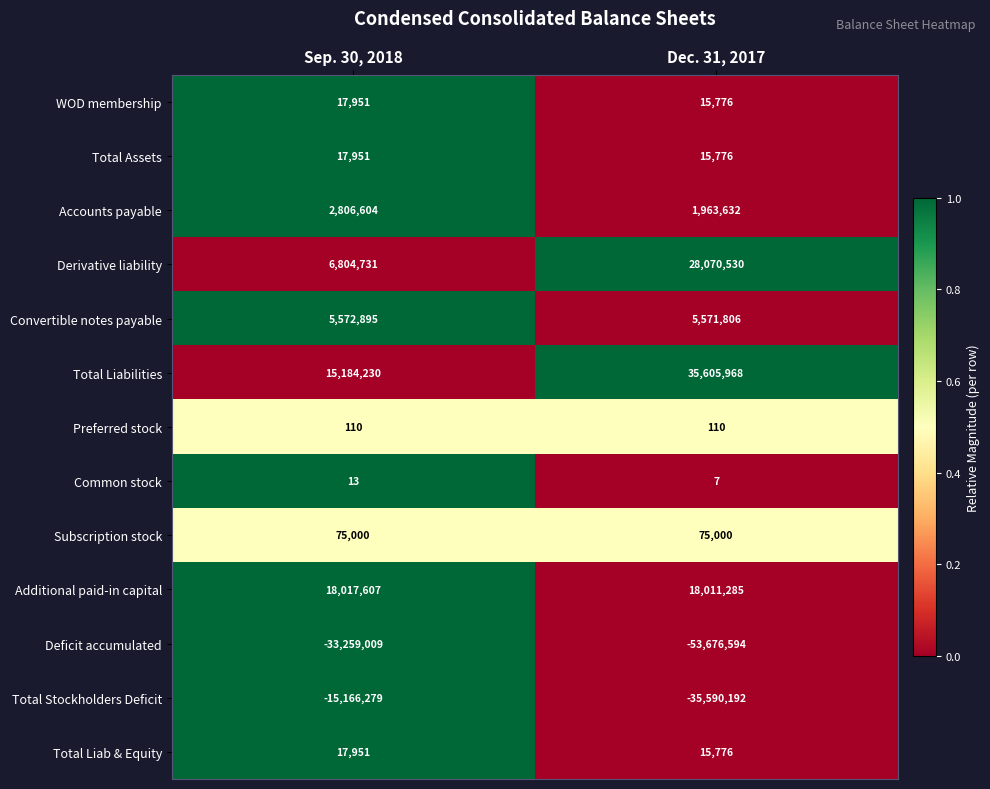

At which category is the sum across all series the highest?

Sep. 30, 2018